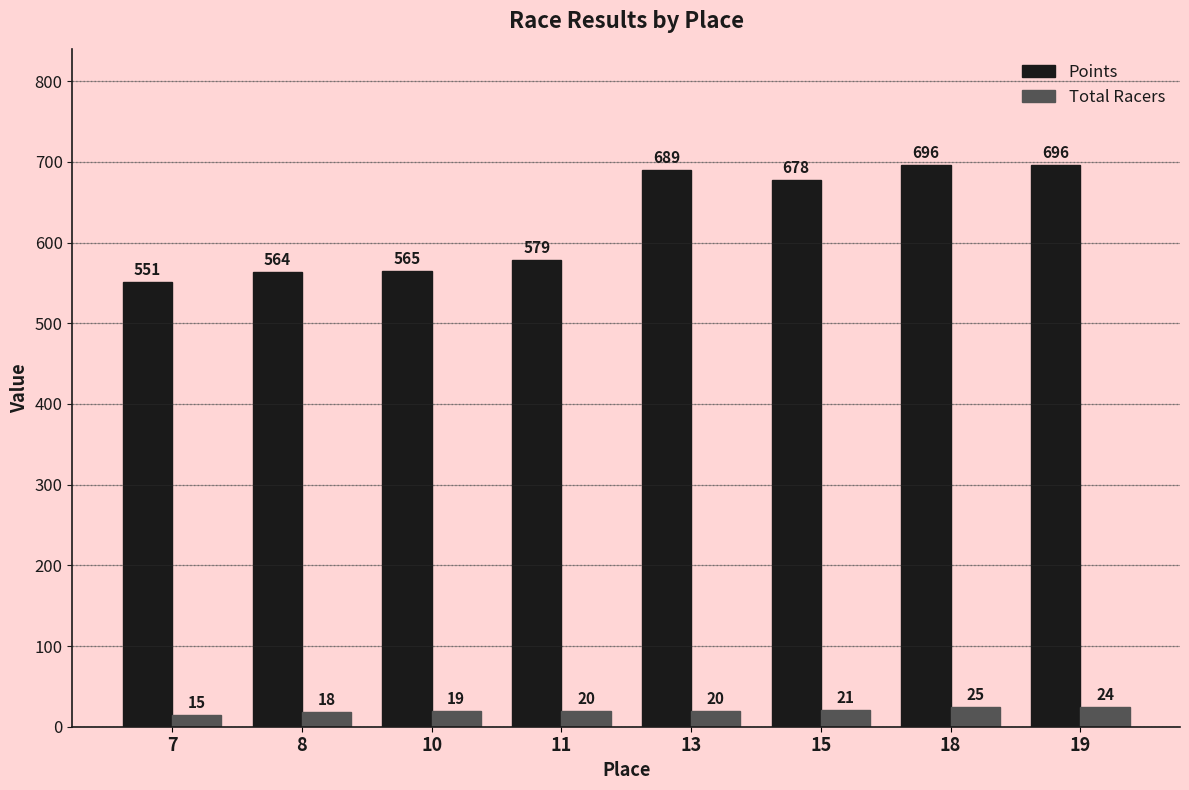

Is the value of Points at 7 greater than the value of Total Racers at 8?

Yes